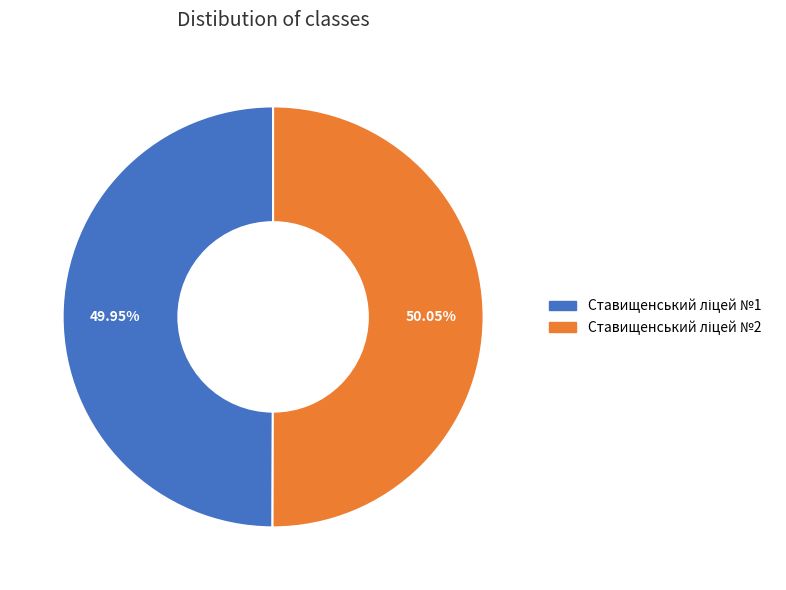

Is there a majority slice in this chart?

Yes